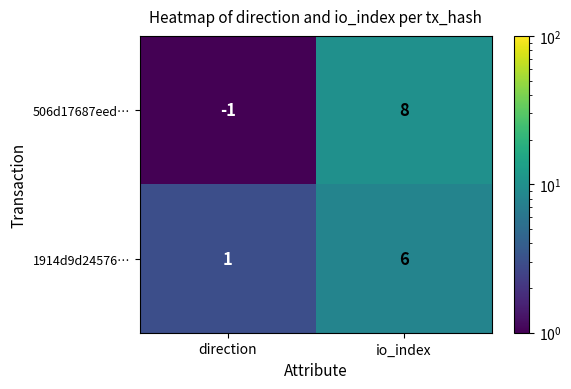

What is the sum of the 506d17687eed… values at direction and io_index?

7